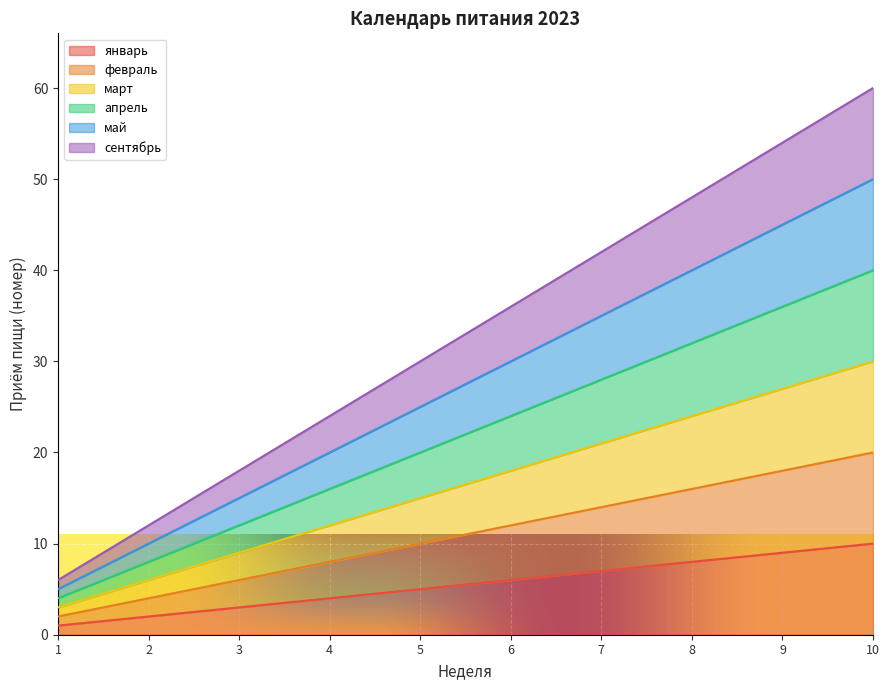

What is the difference between the maximum and minimum values in the апрель series?

36